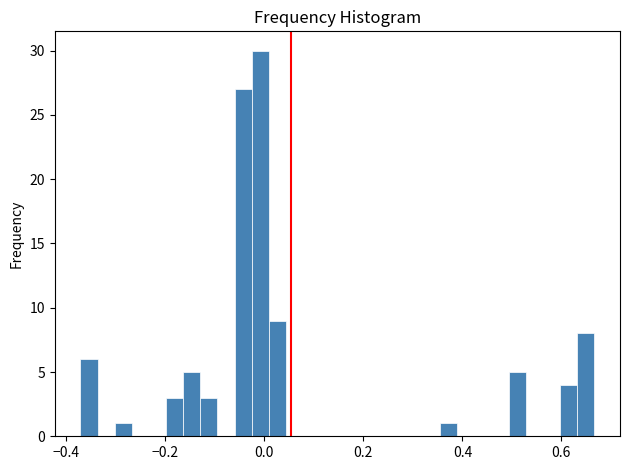

Around what value on the x-axis is the tallest bar? Give the approximate position of its centre, as read against the axis.

0.00